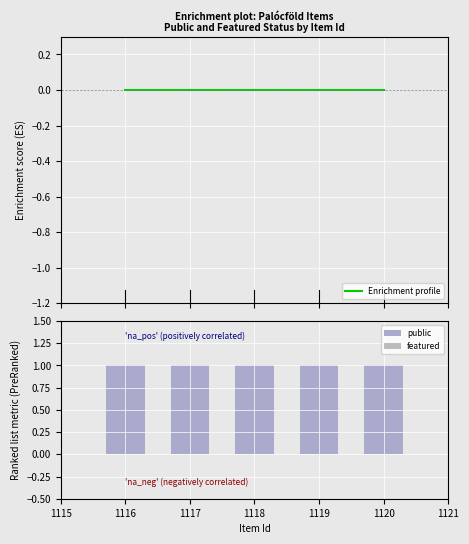

What are all the series names shown in the legend?

Enrichment profile, public, featured